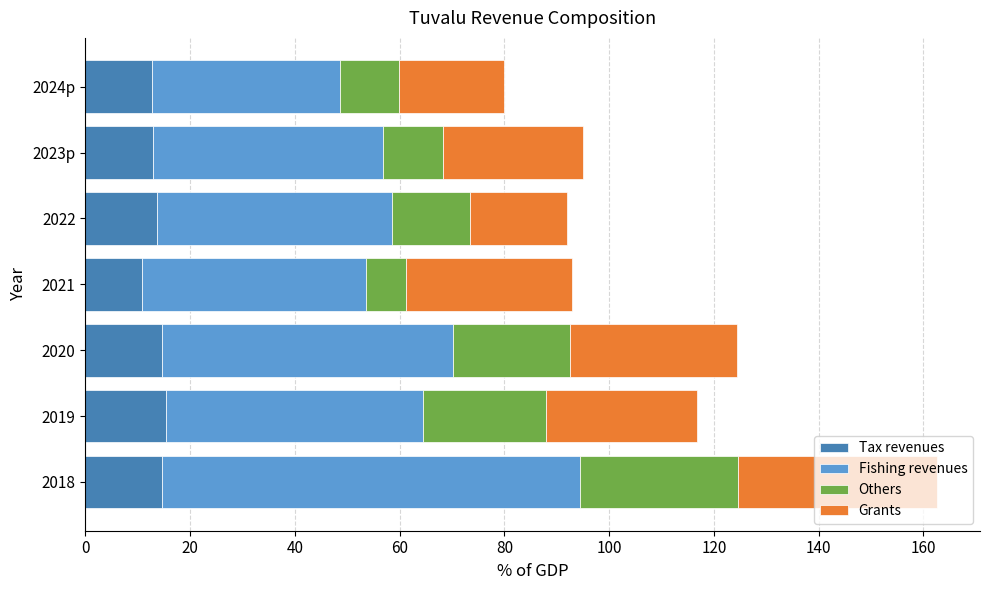

What is the maximum value for Tax revenues?

15.4